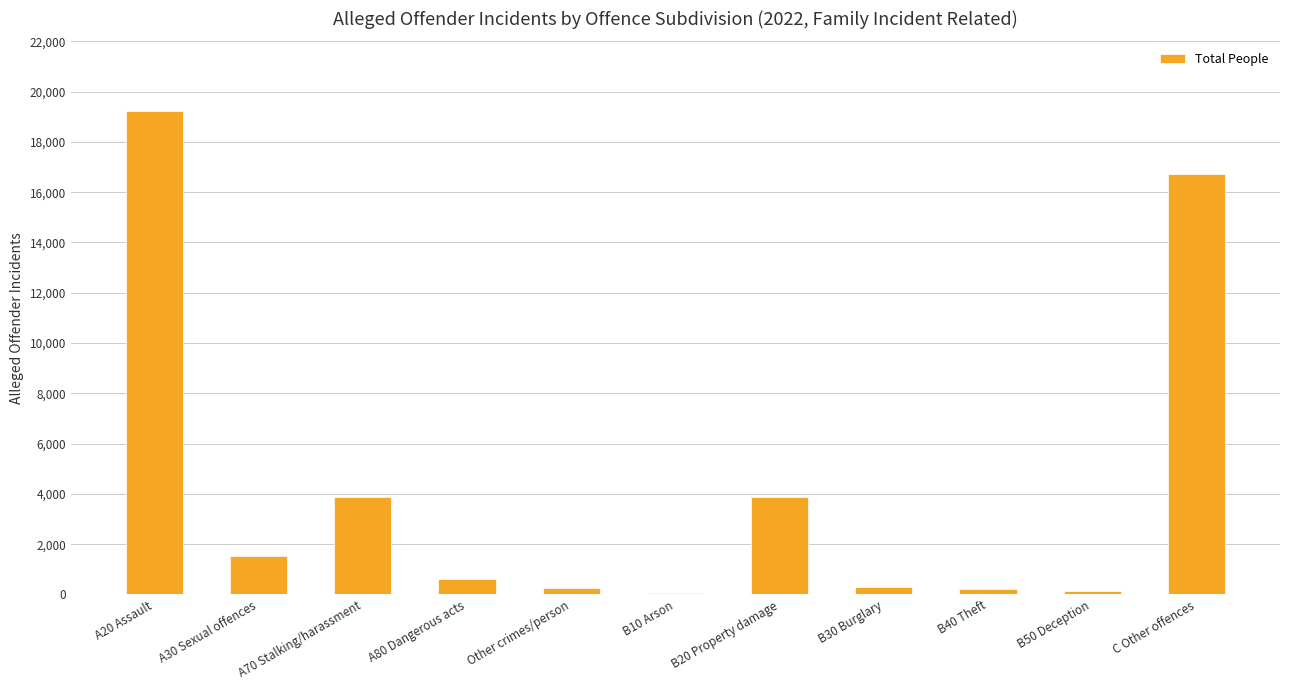

Between B40 Theft and C Other offences, which is larger?

C Other offences